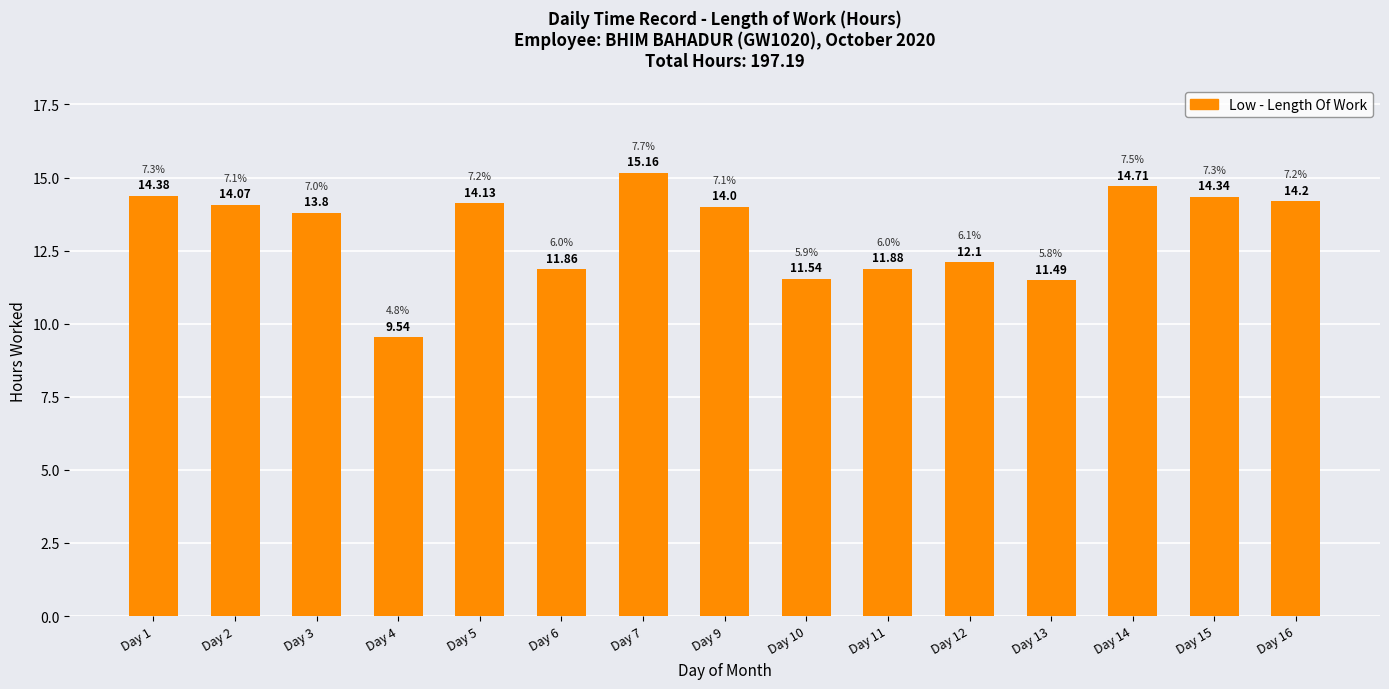

How many data points are less than 14?

7